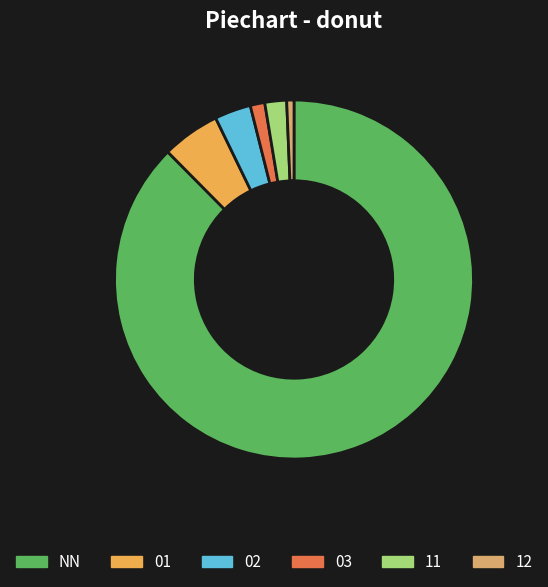

How many segments does this pie chart have?

6